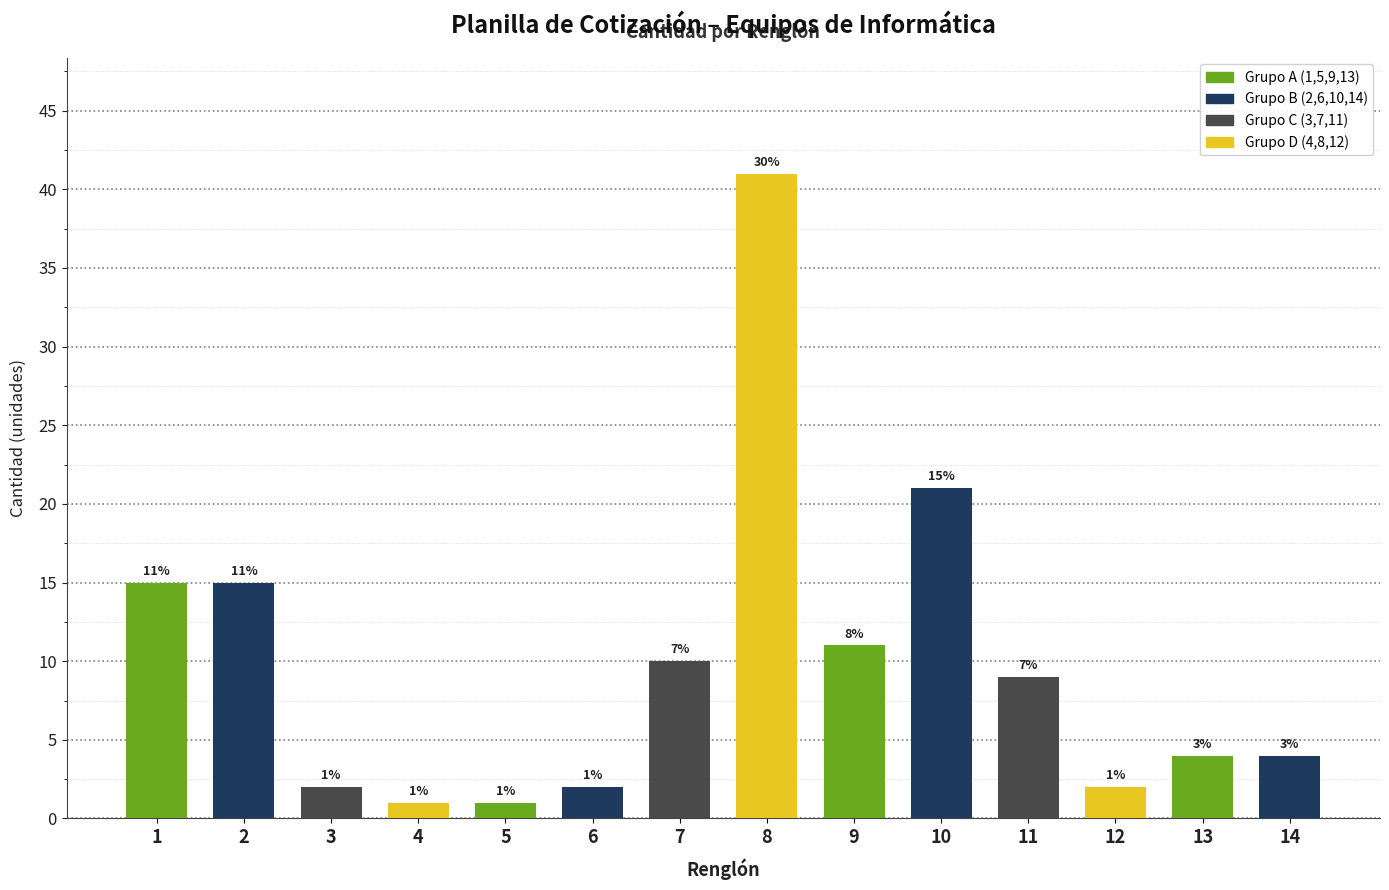

Reading left to right, extract all data points from this chart.

1=15	2=15	3=2	4=1	5=1	6=2	7=10	8=41	9=11	10=21	11=9	12=2	13=4	14=4